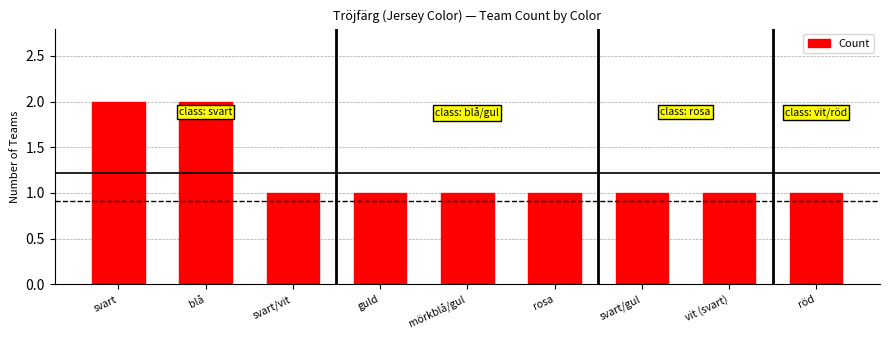

Reading left to right, extract all data points from this chart.

2	2	1	1	1	1	1	1	1